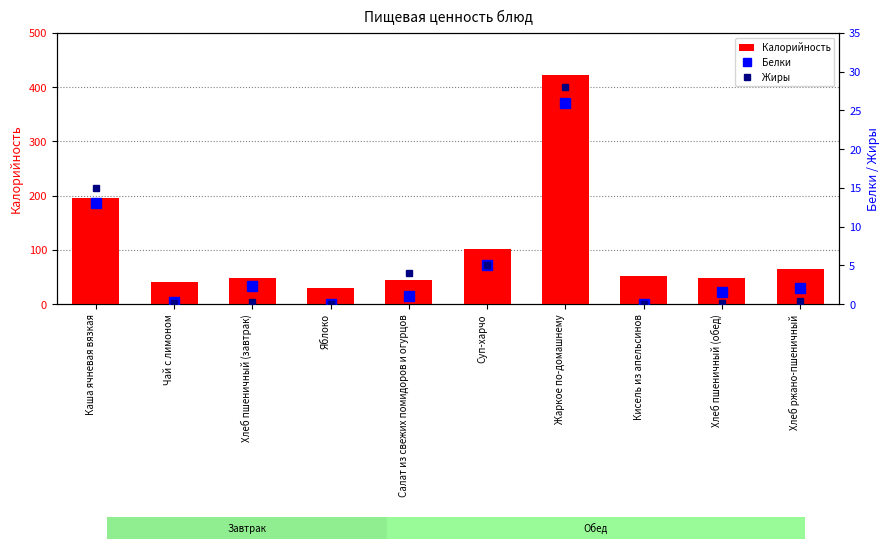

The value of Белки at Жаркое по-домашнему is 36.4. True or false?

False